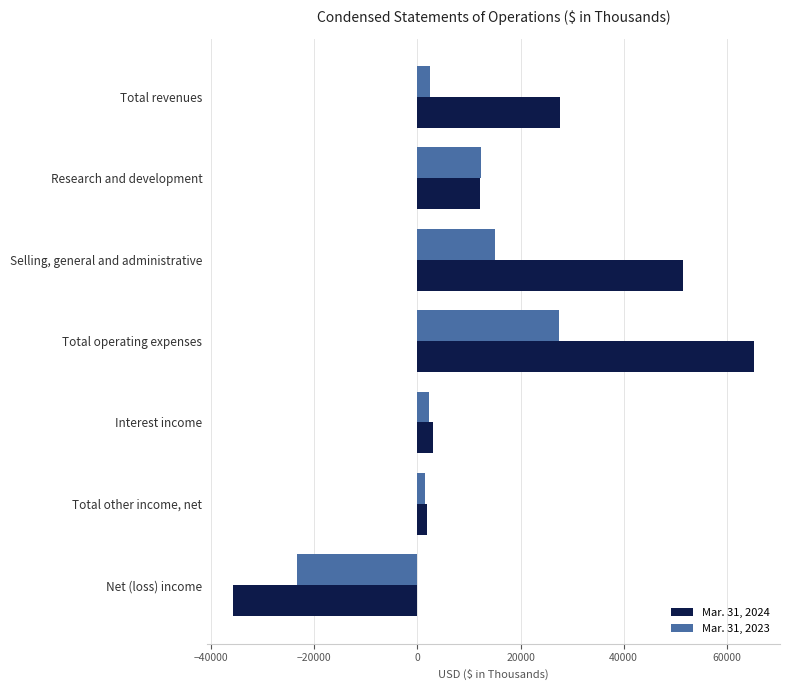

What is the sum of all Mar. 31, 2023 values?

37811